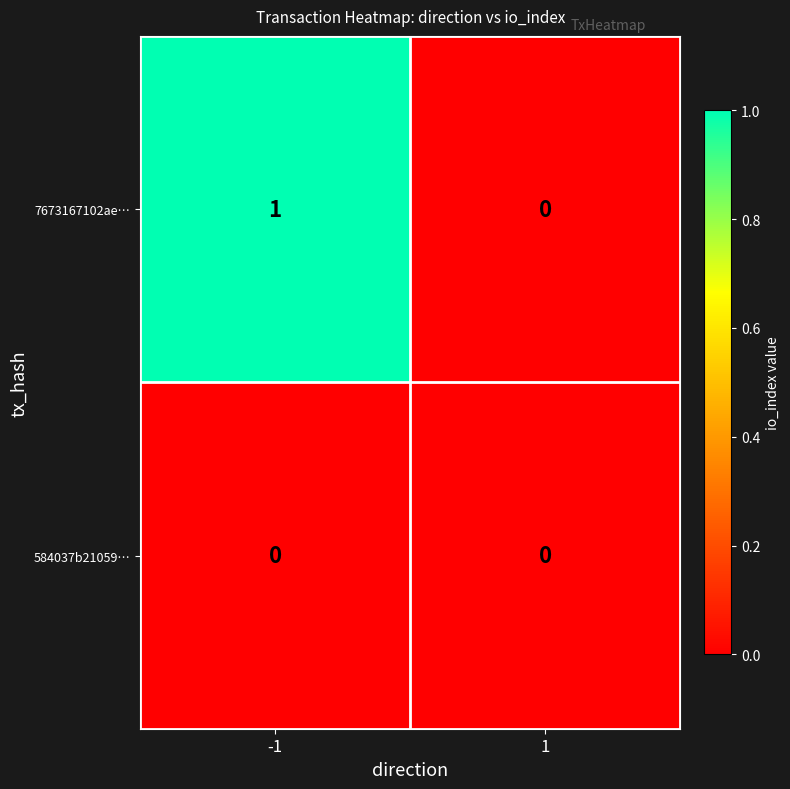

Count the number of data series in this chart.

2